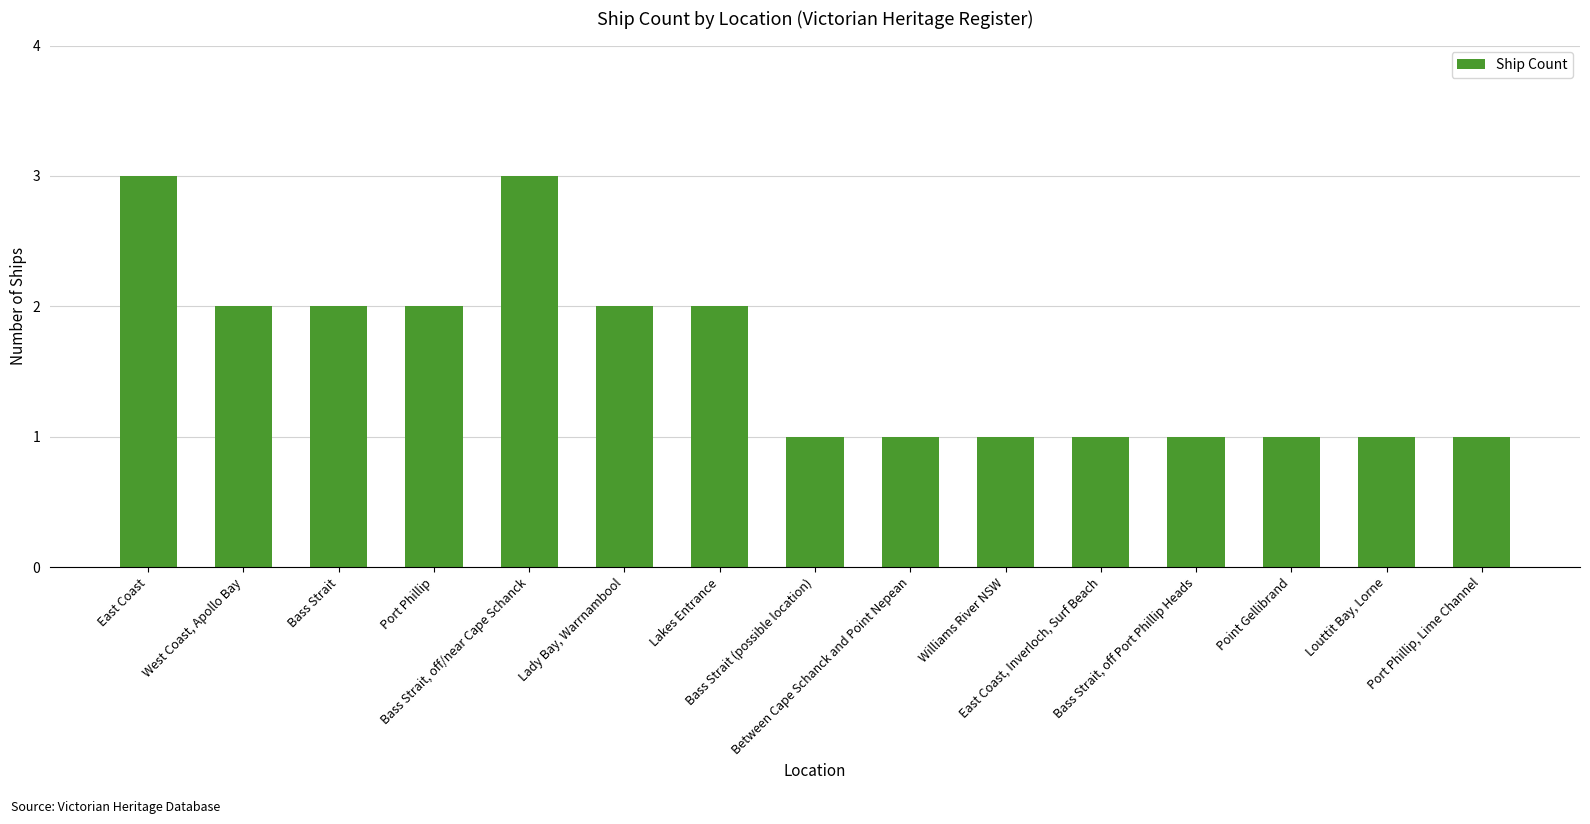

What is the value of the 13th bar from the left?

1